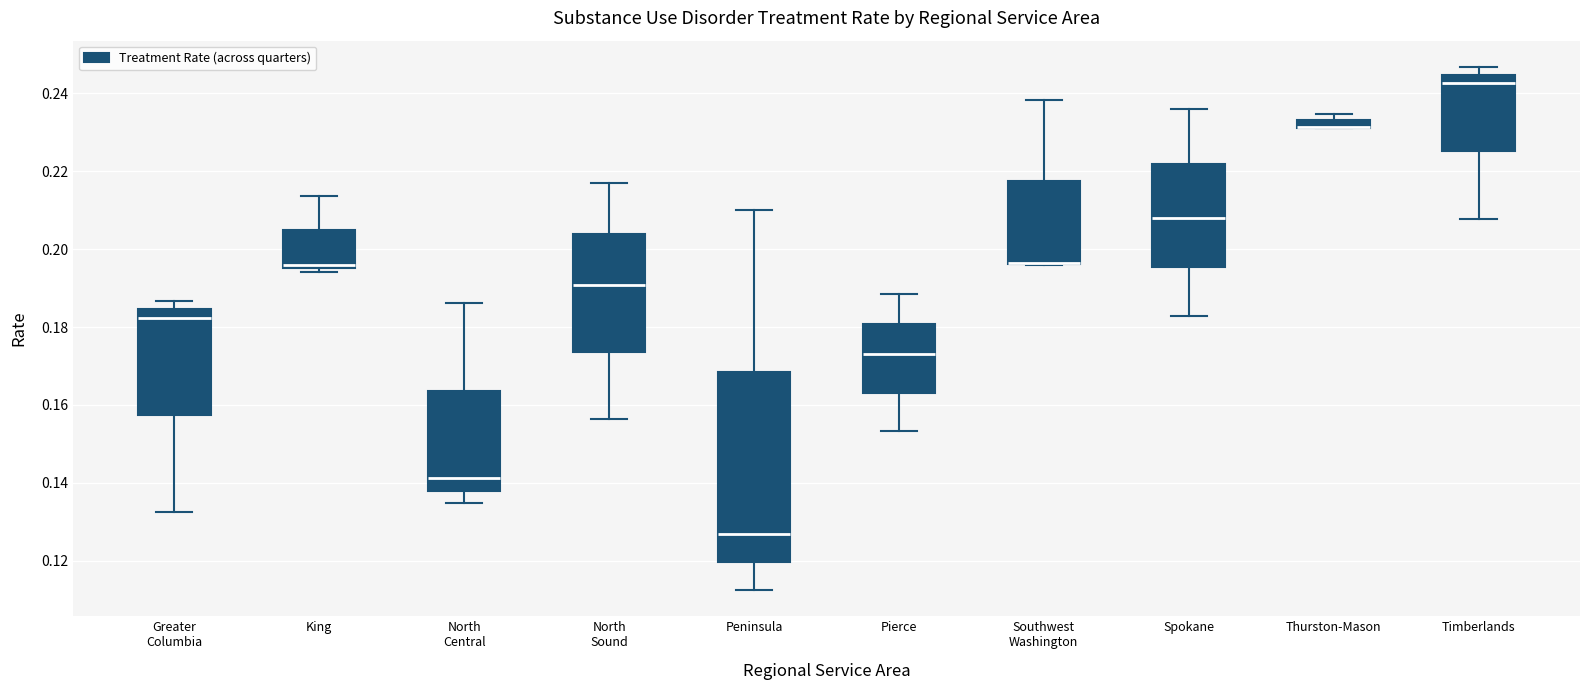

Comparing the boxes themselves (not the whiskers), which one is the tallest?

Peninsula